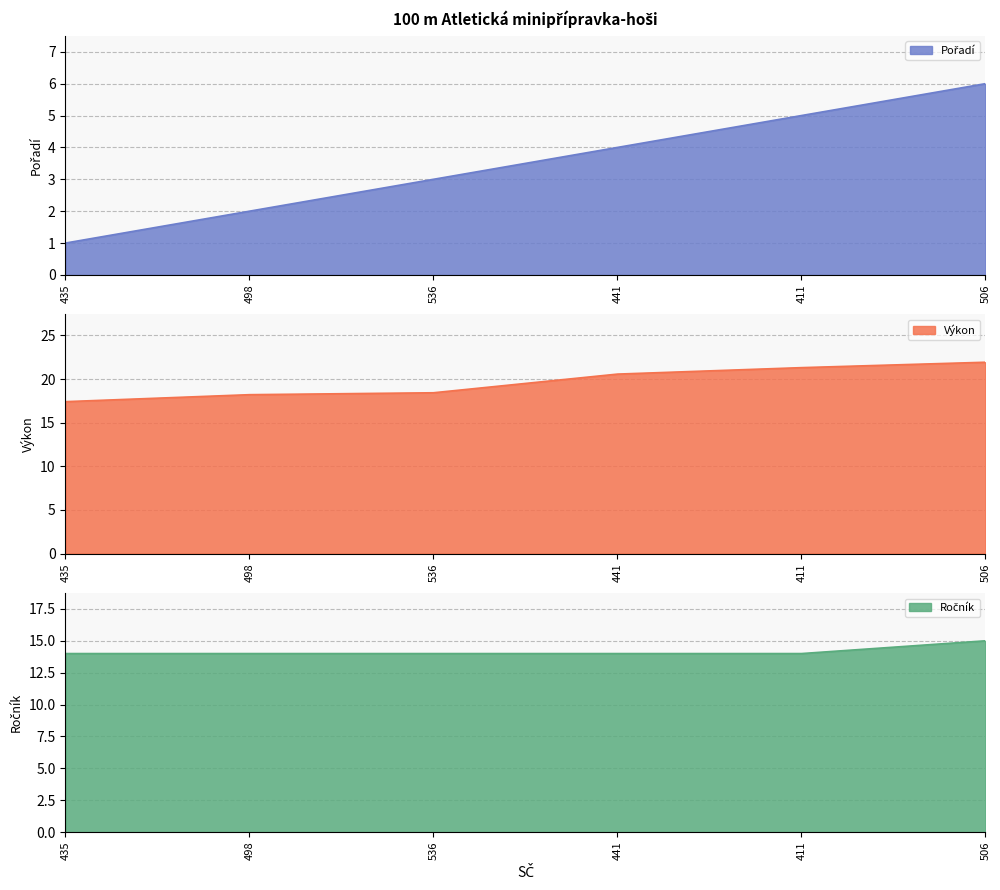

True or false: Ročník has more than 1 points higher than both neighbors.

False